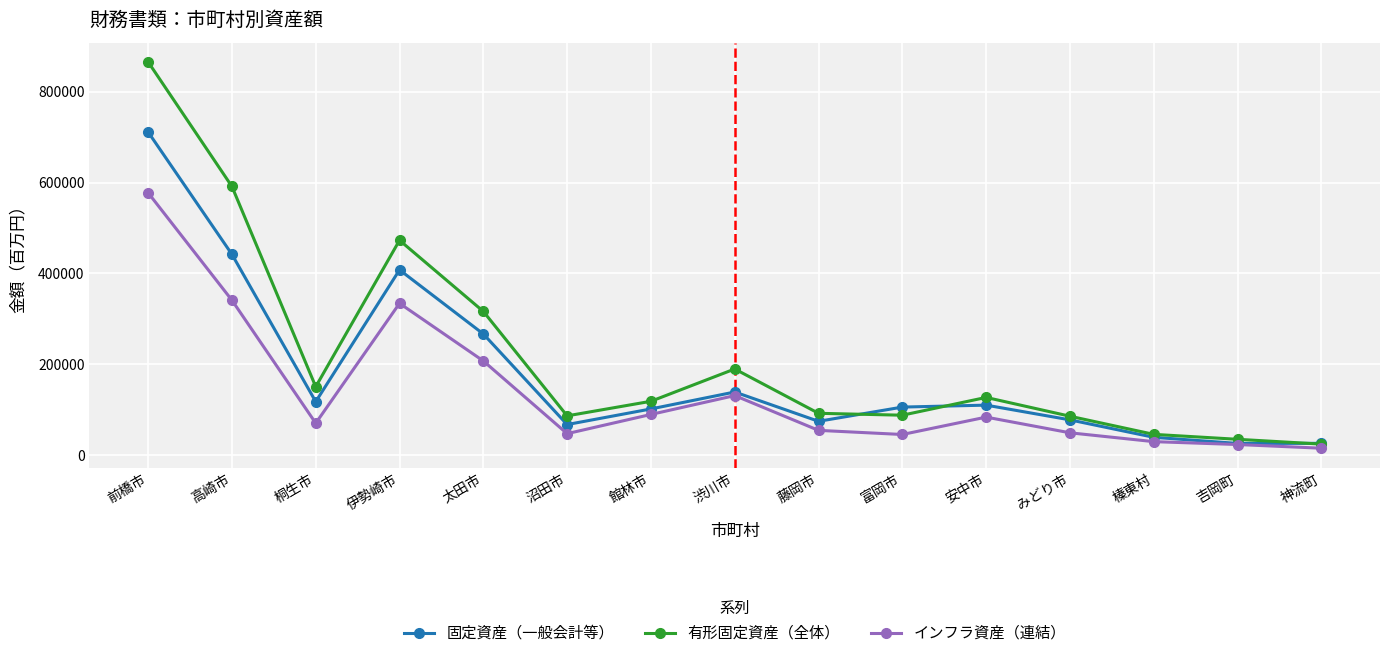

What is the minimum value shown in the chart?

15177